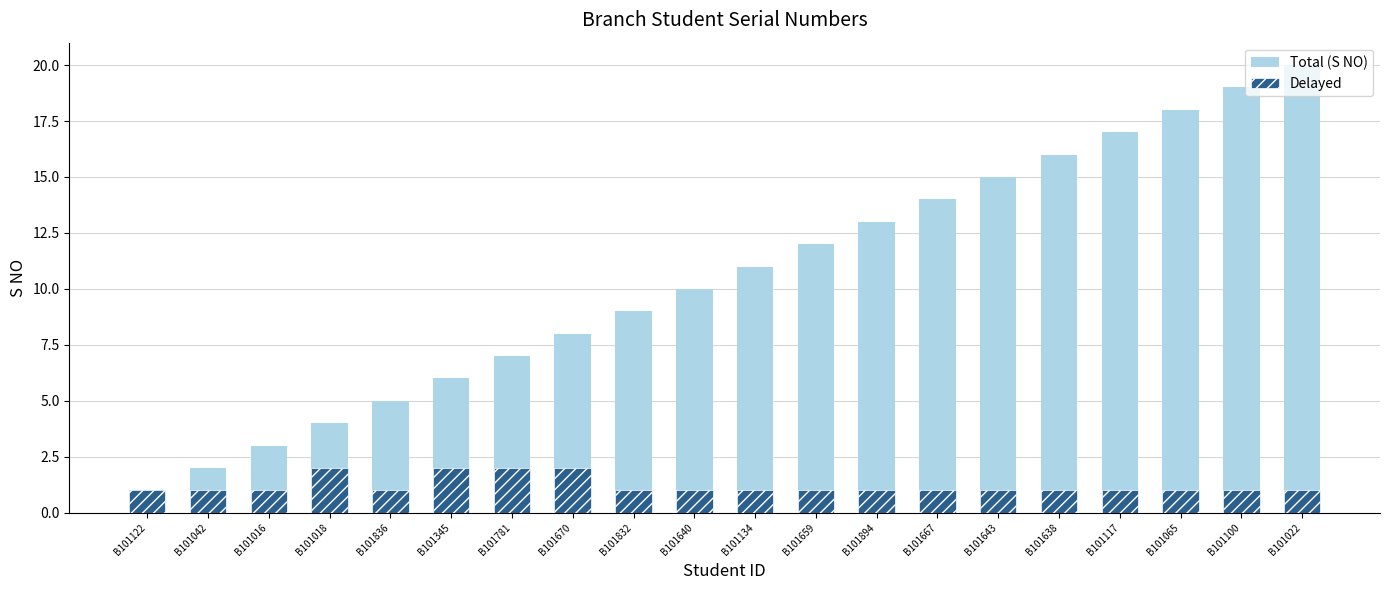

Which series has the largest total across all categories?

Total (S NO)